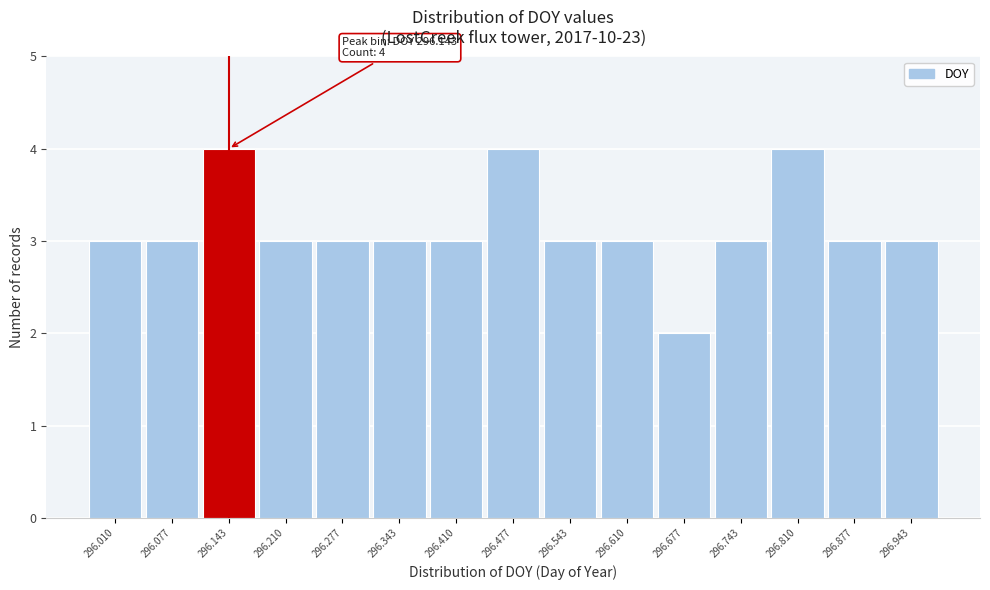

Reading right to left, extract all data points from this chart.

296.943=3	296.877=3	296.810=4	296.743=3	296.677=2	296.610=3	296.543=3	296.477=4	296.410=3	296.343=3	296.277=3	296.210=3	296.143=4	296.077=3	296.010=3